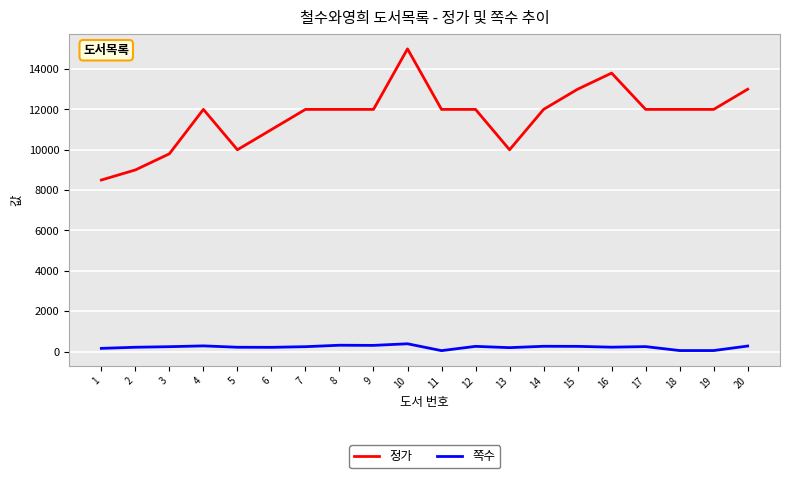

List the series in order of their peak value, highest first.

정가, 쪽수